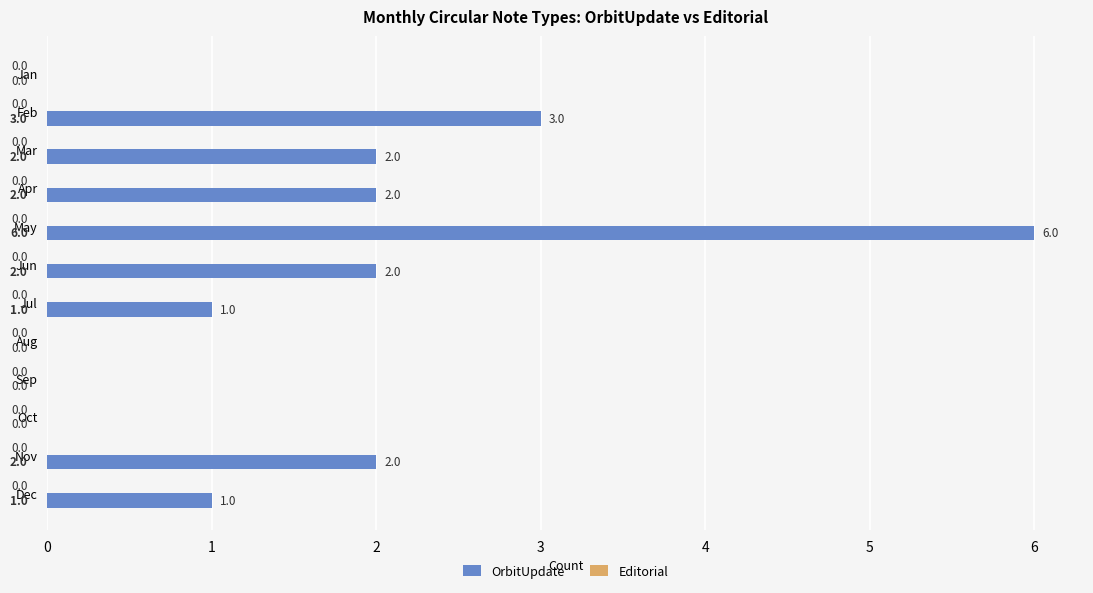

How many positive values are there?

8